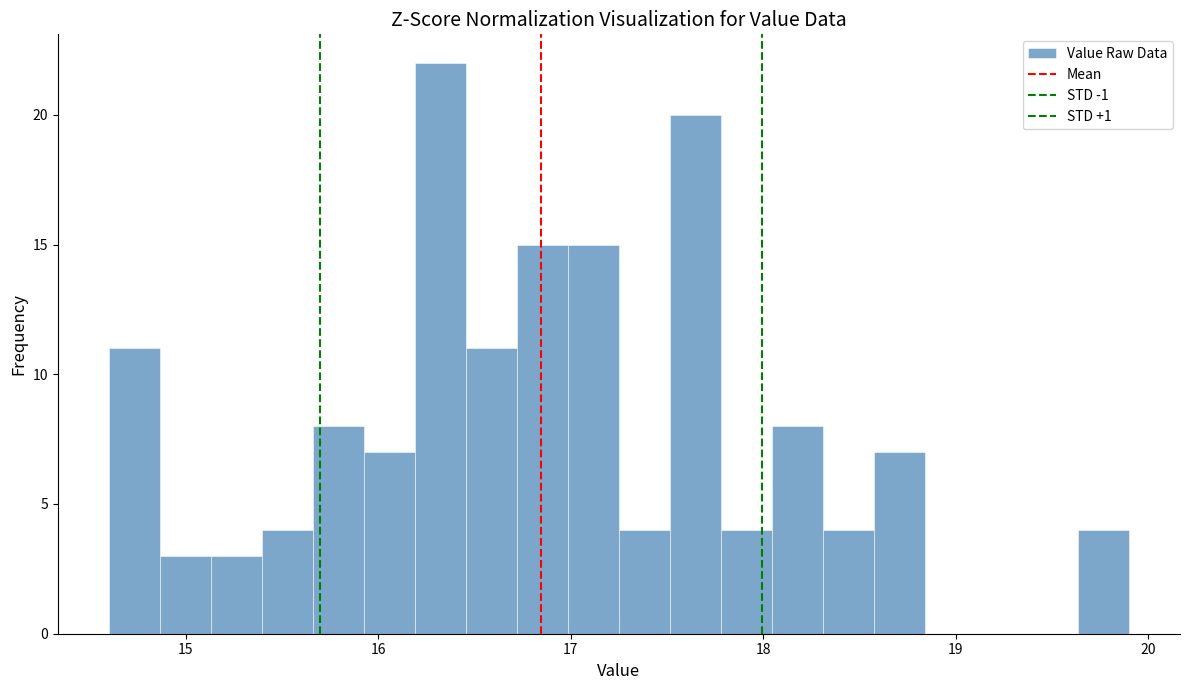

Around what value on the x-axis is the tallest bar? Give the approximate position of its centre, as read against the axis.

16.3